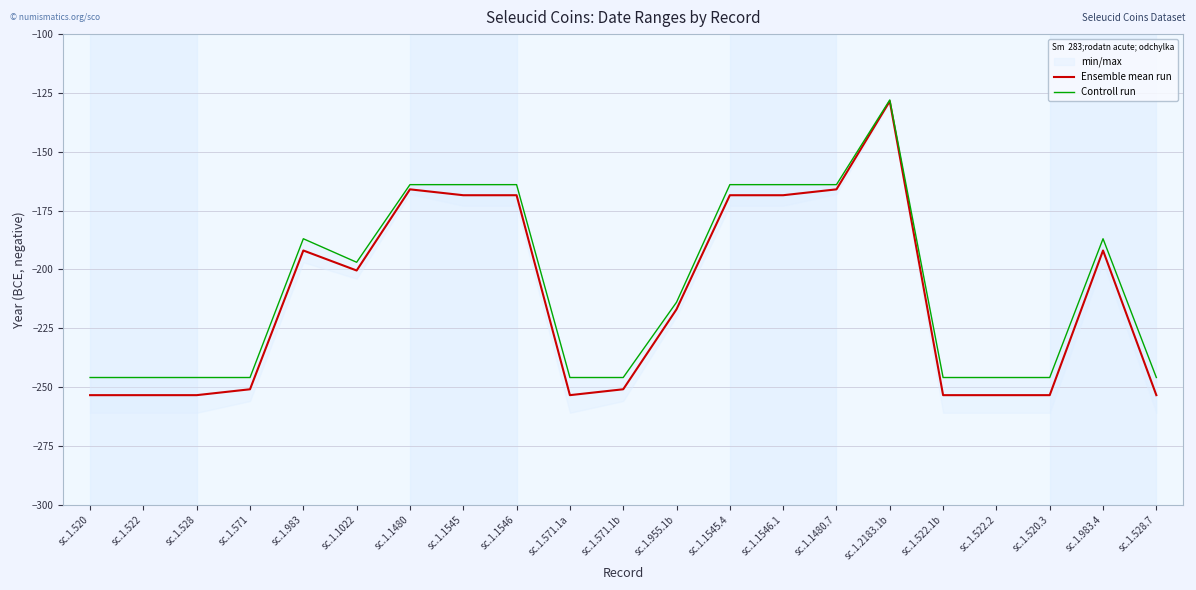

What is the value of the Ensemble mean run point at the 13th from the left?

-168.5